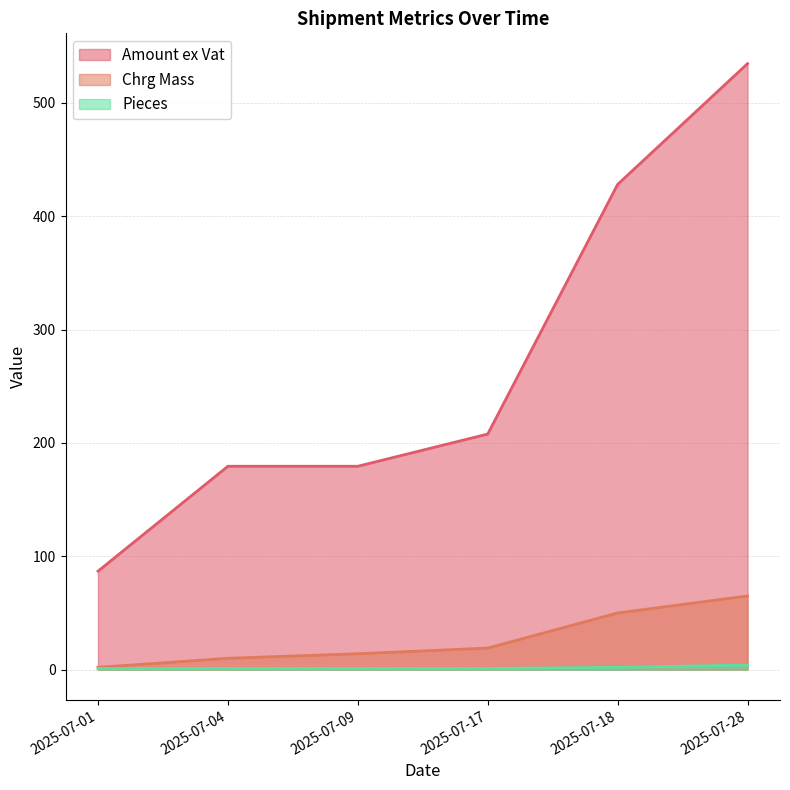

At how many categories does at least one series exceed 531?

1